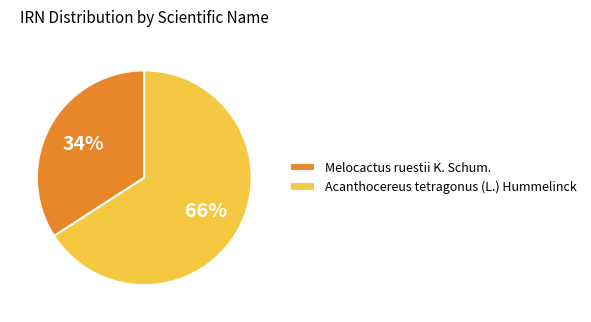

Which category accounts for the majority?

Acanthocereus tetragonus (L.) Hummelinck